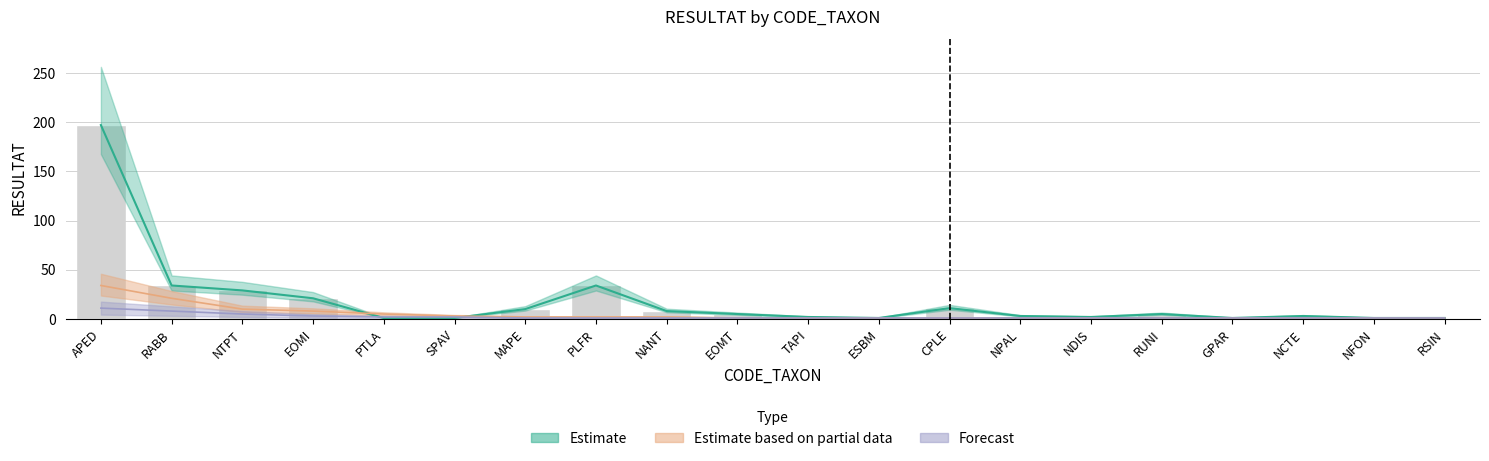

How many groups of bars are there?

20